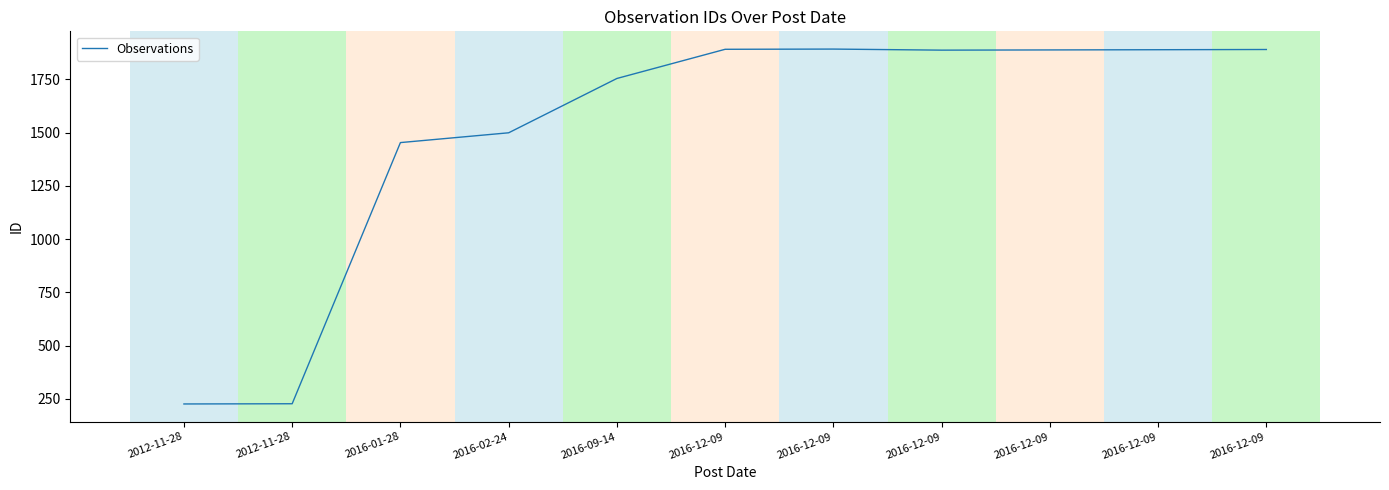

True or false: there are more than 0 points higher than both neighbors.

True